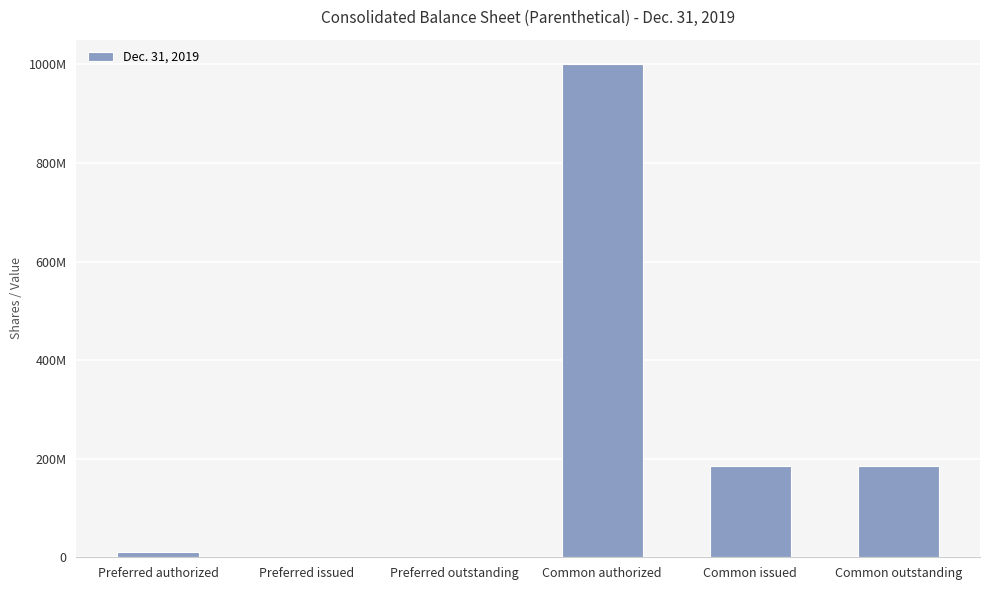

Rank the categories by value from highest to lowest.

Common authorized, Common issued, Common outstanding, Preferred authorized, Preferred issued, Preferred outstanding